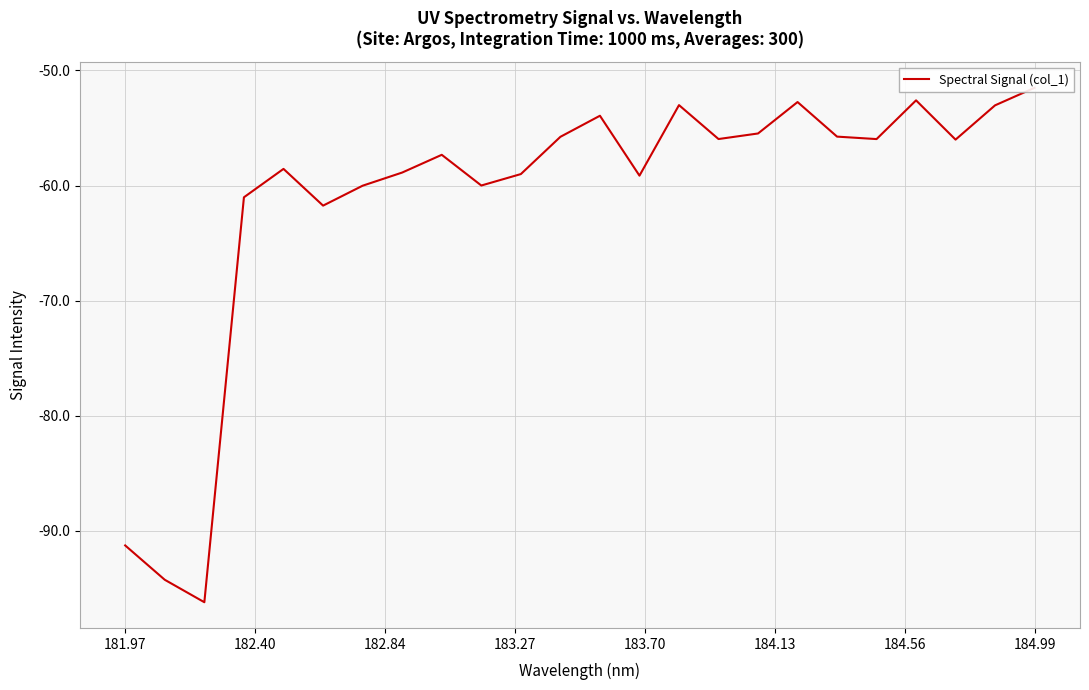

Is it true that the value at 16 is -94.3?

False